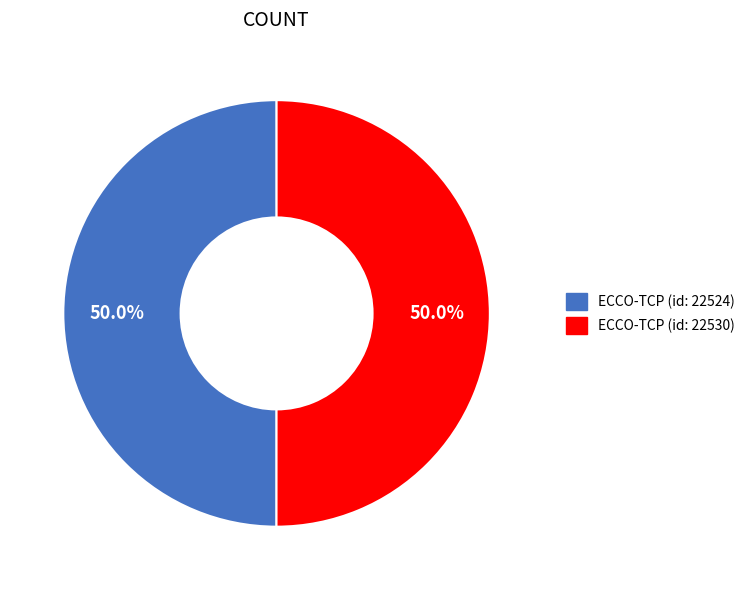

To the nearest percent, what is the combined percentage of ECCO-TCP (id: 22530) and ECCO-TCP (id: 22524)?

100%